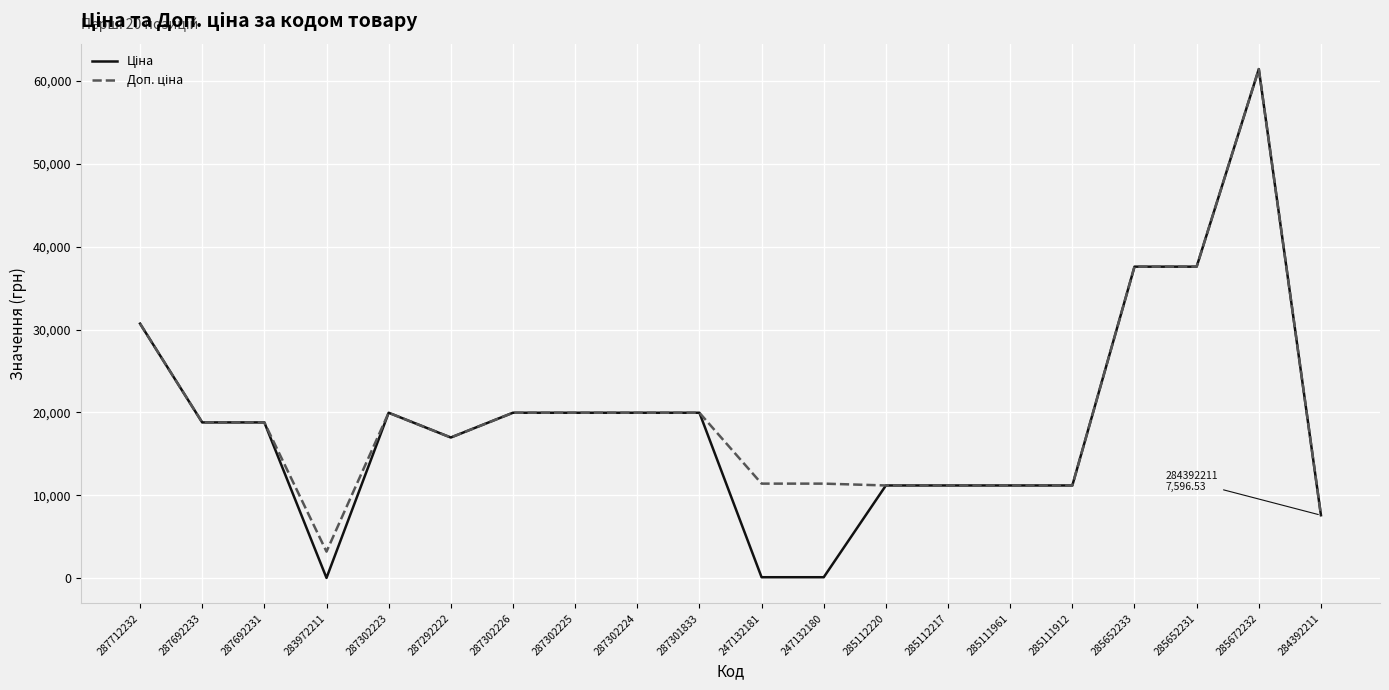

What is the total value across all series at 285112217?

22376.3